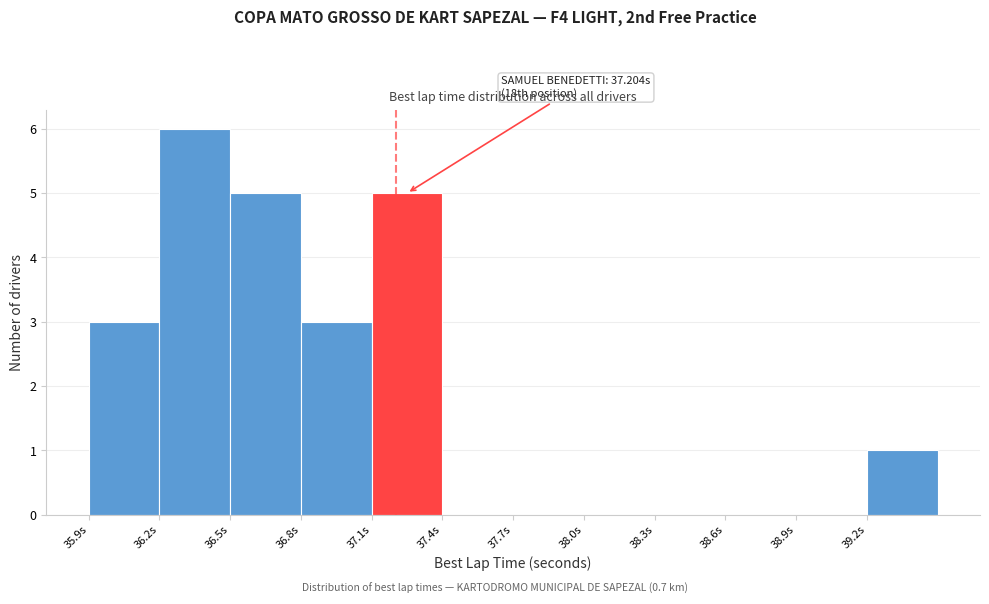

Which range on the x-axis has the tallest bar?

36.2 to 36.5